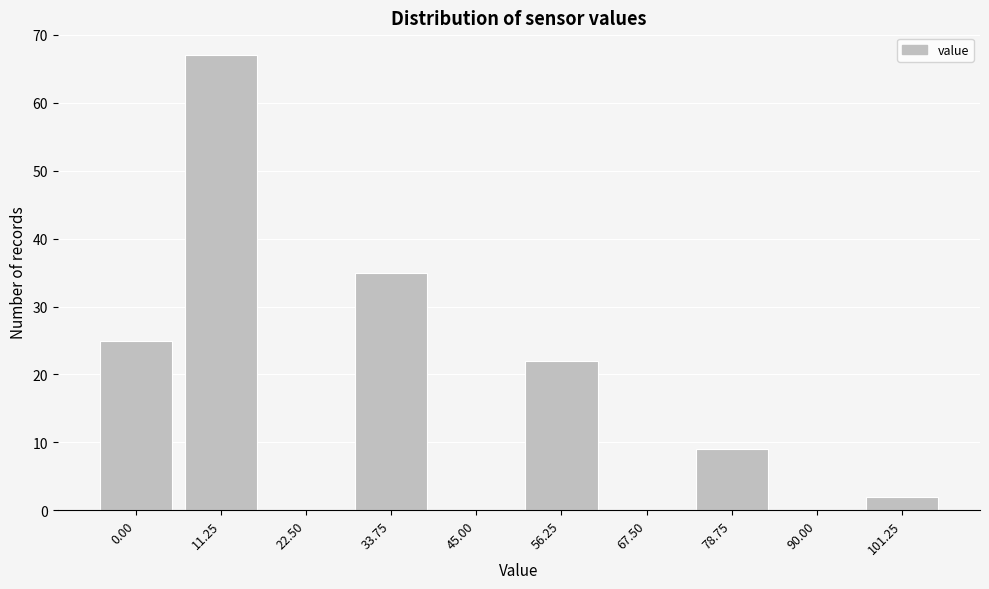

Reading left to right, what are all the values shown in this chart?

0.00=25	11.25=67	22.50=0	33.75=35	45.00=0	56.25=22	67.50=0	78.75=9	90.00=0	101.25=2